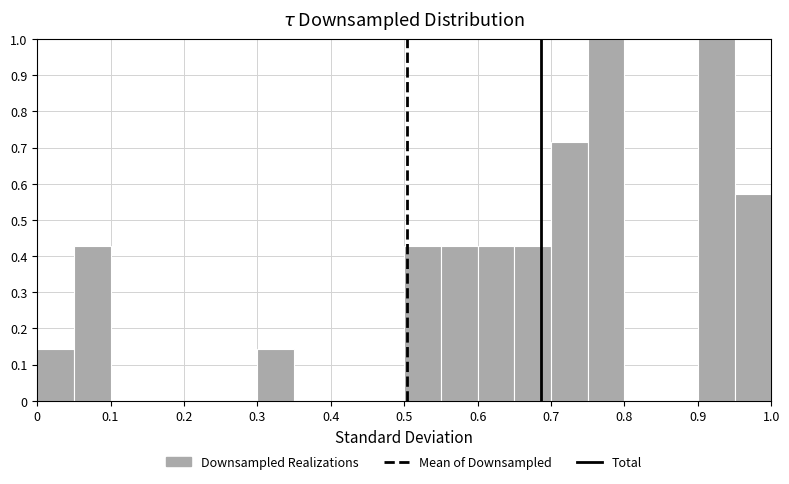

What is the height of the bar covering 0.65 to 0.70 on the x-axis? The values are not printed on the chart, so give them approximately, as read against the axis.

0.43